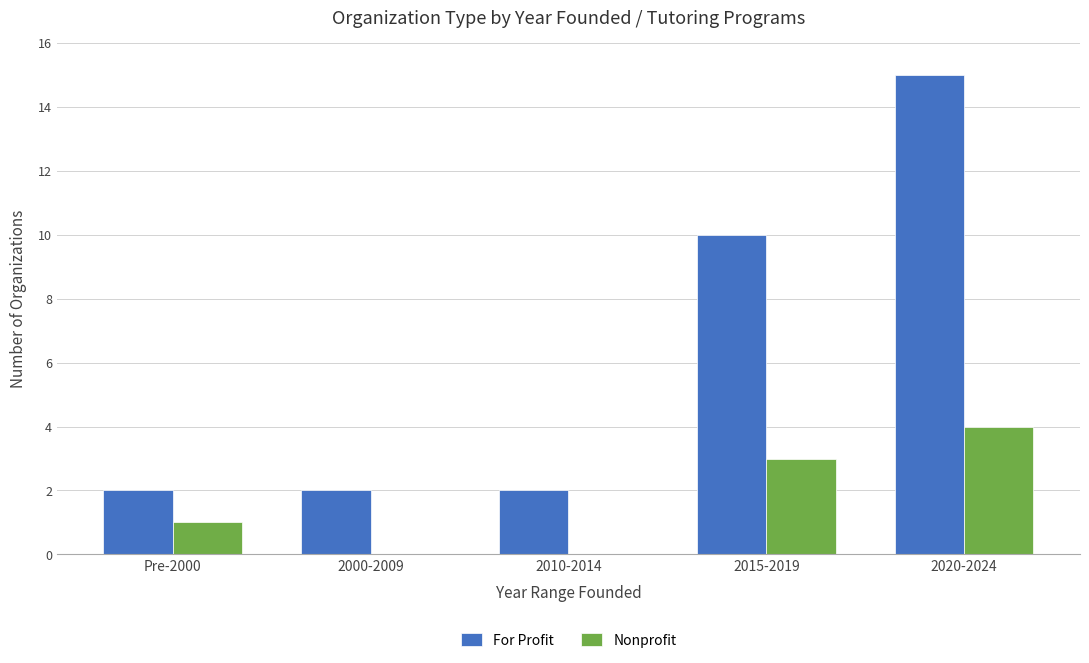

How many data points does each series have?

5